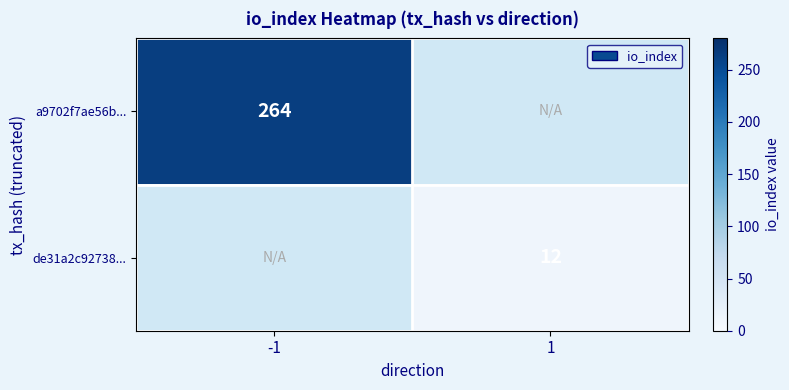

Is the value of a9702f7ae56b... at -1 greater than the value of de31a2c92738... at 1?

Yes